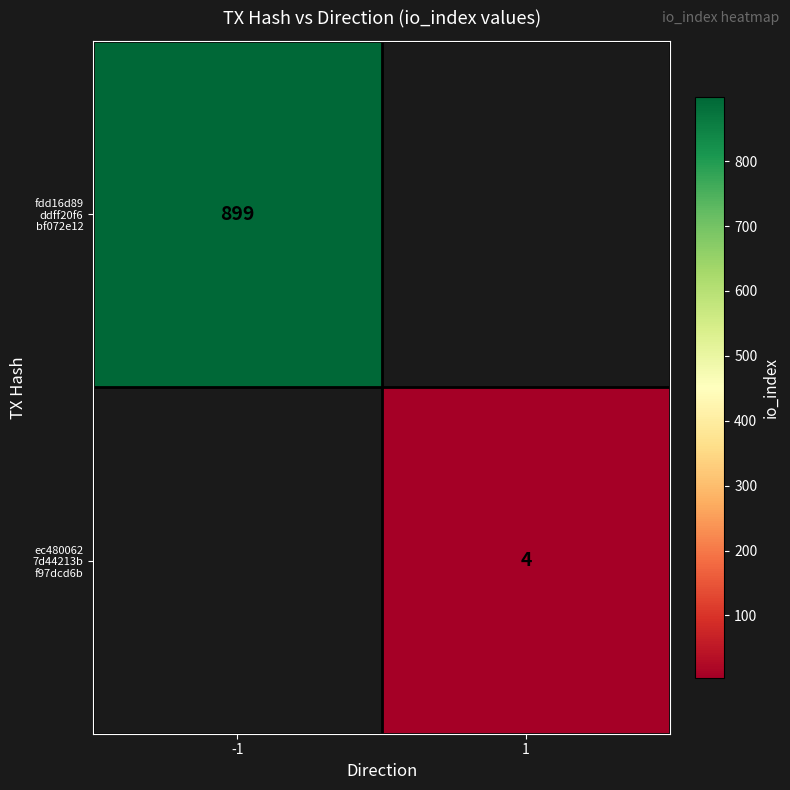

Rank the categories by fdd16d89 ddff20f6 bf072e12 value from lowest to highest.

-1, 1